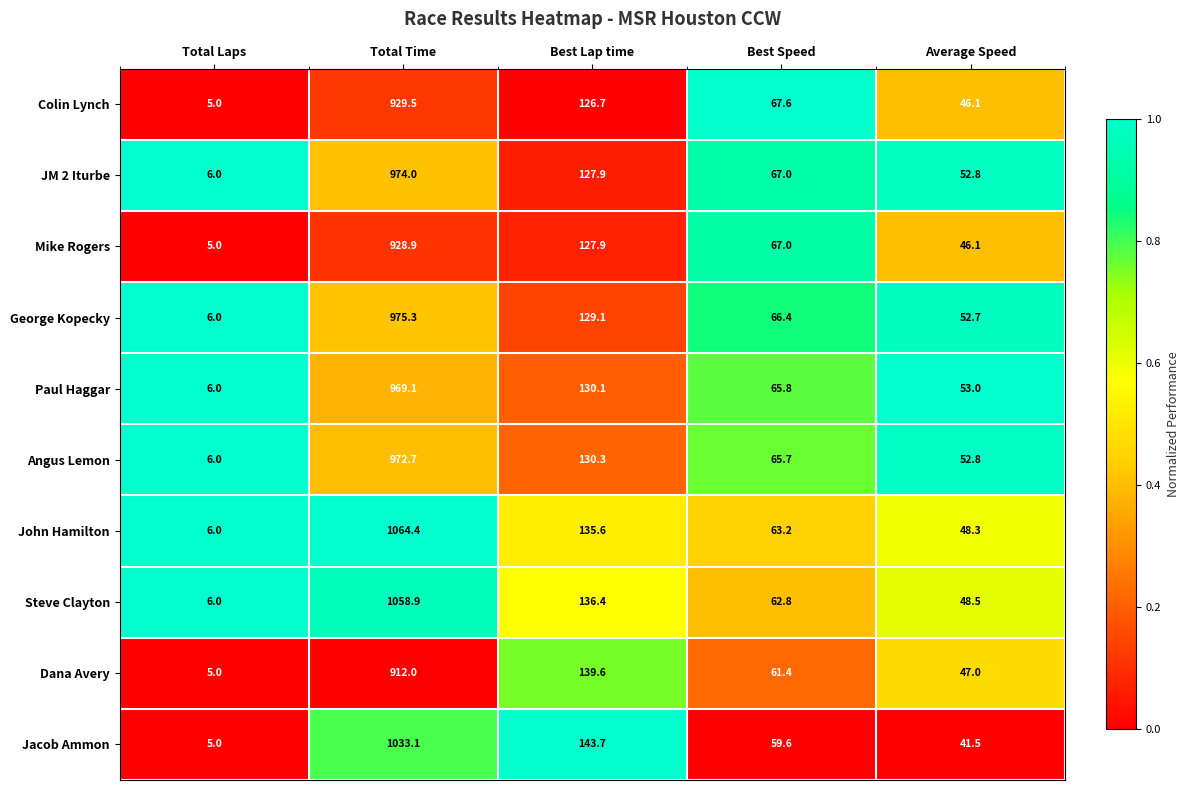

Which series has the largest range (max minus min)?

John Hamilton